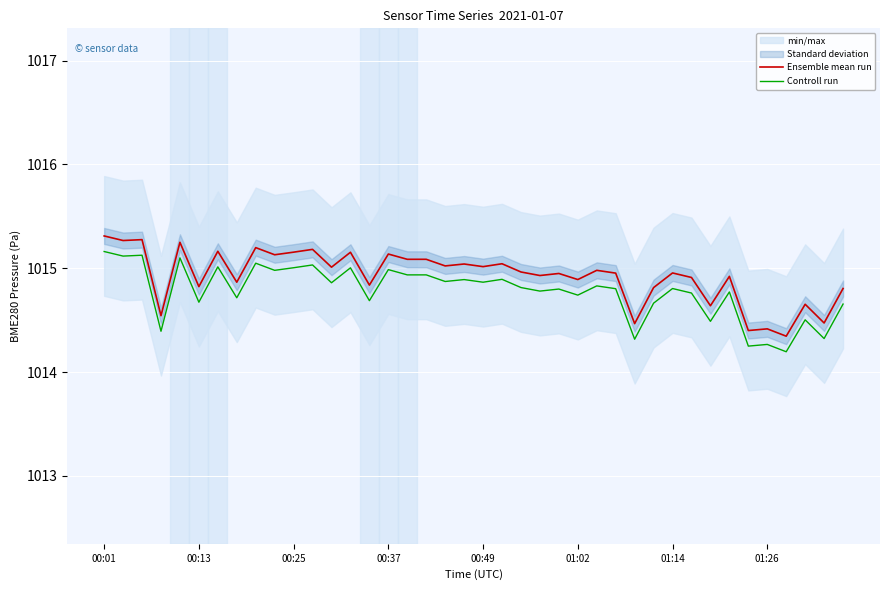

In Controll run, how many points are higher than both neighbors (excluding endpoints)?

15